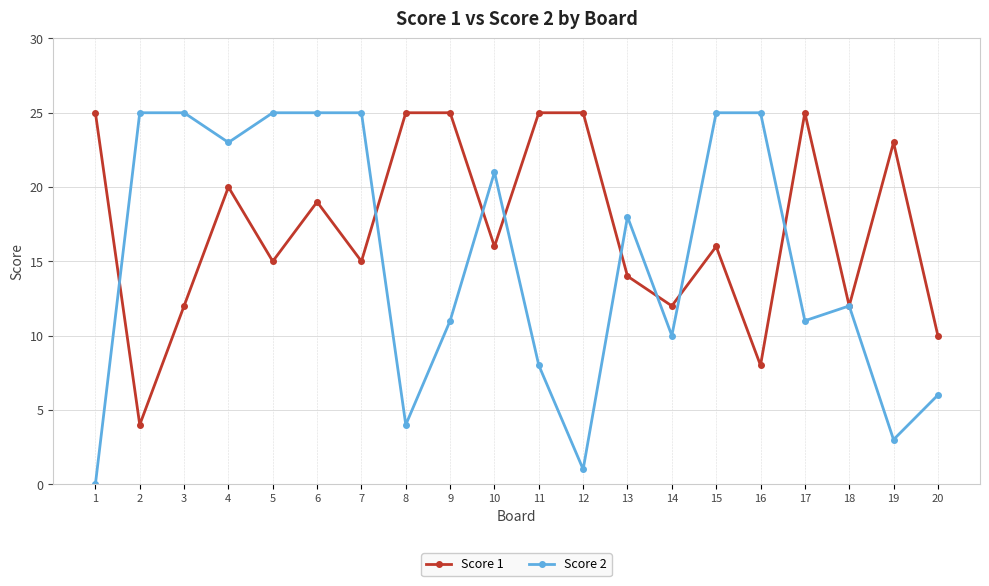

Reading left to right, list all the values displayed in this chart.

Score 1: 25	4	12	20	15	19	15	25	25	16	25	25	14	12	16	8	25	12	23	10
Score 2: 0	25	25	23	25	25	25	4	11	21	8	1	18	10	25	25	11	12	3	6